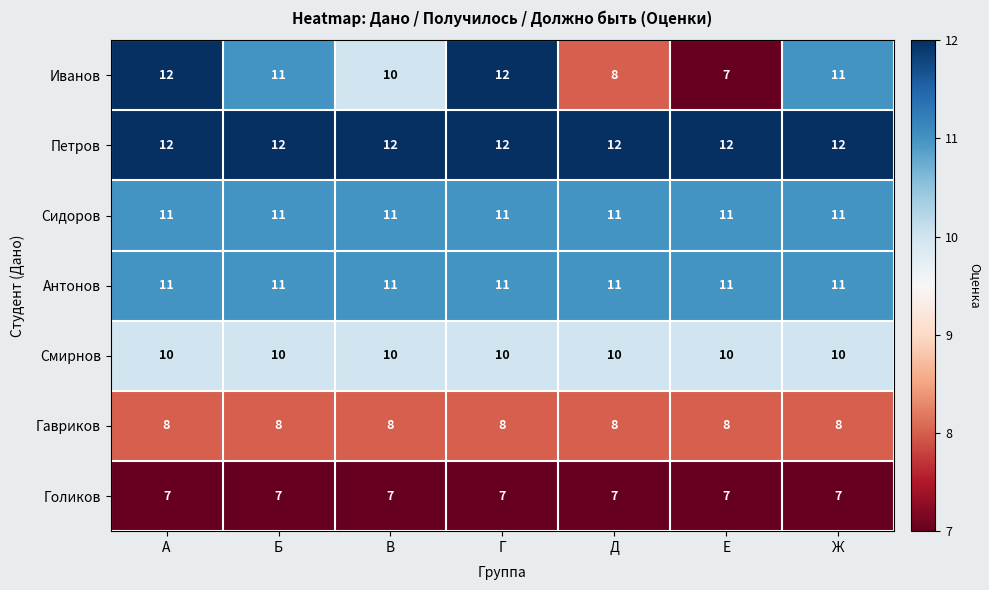

What is the minimum value for Петров?

12